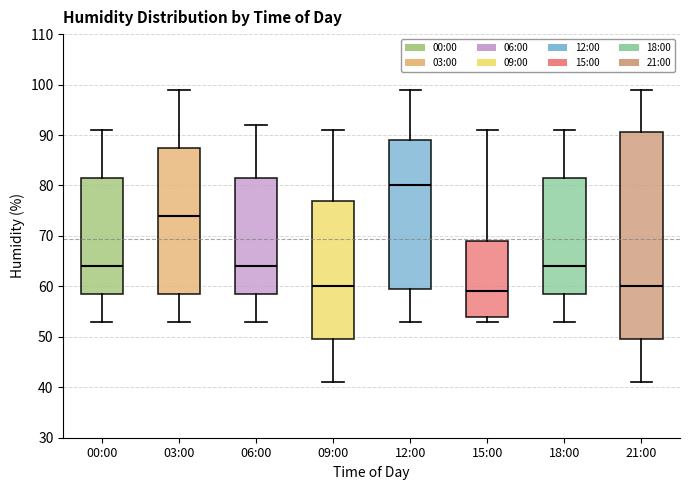

Reading left to right, read every box against the y-axis: the position of its median line, the range the box covers, and the ends of its whiskers. The values are not printed on the chart, so give them approximately, as read against the axis.

00:00: median 64, box 59 to 82, whiskers 53 to 91
03:00: median 74, box 59 to 88, whiskers 53 to 99
06:00: median 64, box 59 to 82, whiskers 53 to 92
09:00: median 60, box 50 to 77, whiskers 41 to 91
12:00: median 80, box 60 to 89, whiskers 53 to 99
15:00: median 59, box 54 to 69, whiskers 53 to 91
18:00: median 64, box 59 to 82, whiskers 53 to 91
21:00: median 60, box 50 to 91, whiskers 41 to 99